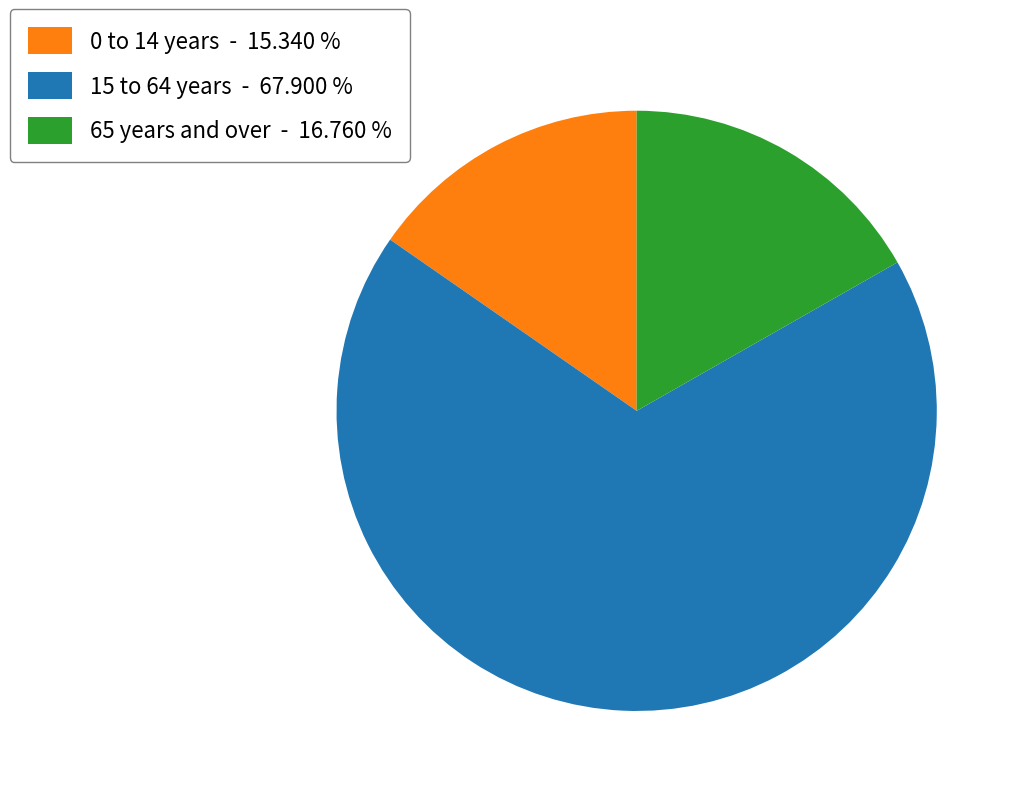

Between 15 to 64 years and 0 to 14 years, which is larger?

15 to 64 years